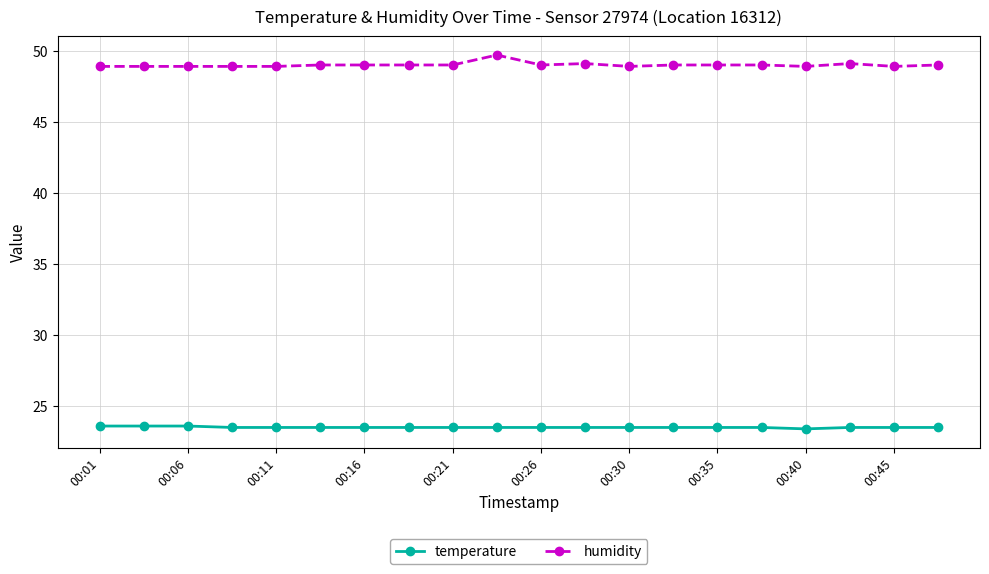

Rank the series by their maximum value, from highest to lowest.

humidity, temperature